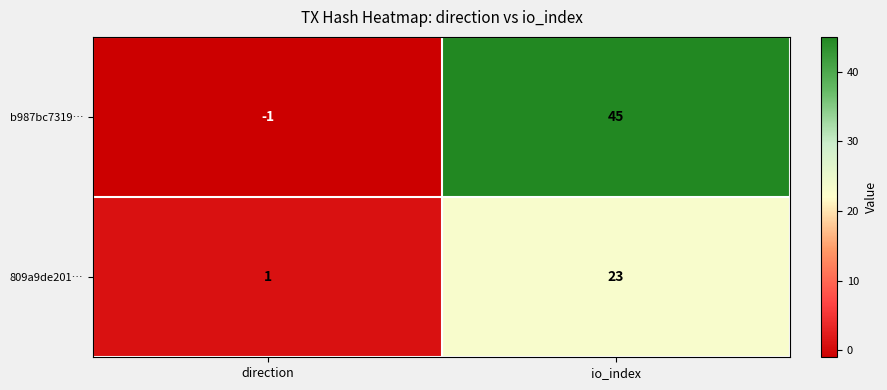

List the series in order of their peak value, highest first.

b987bc7319…, 809a9de201…